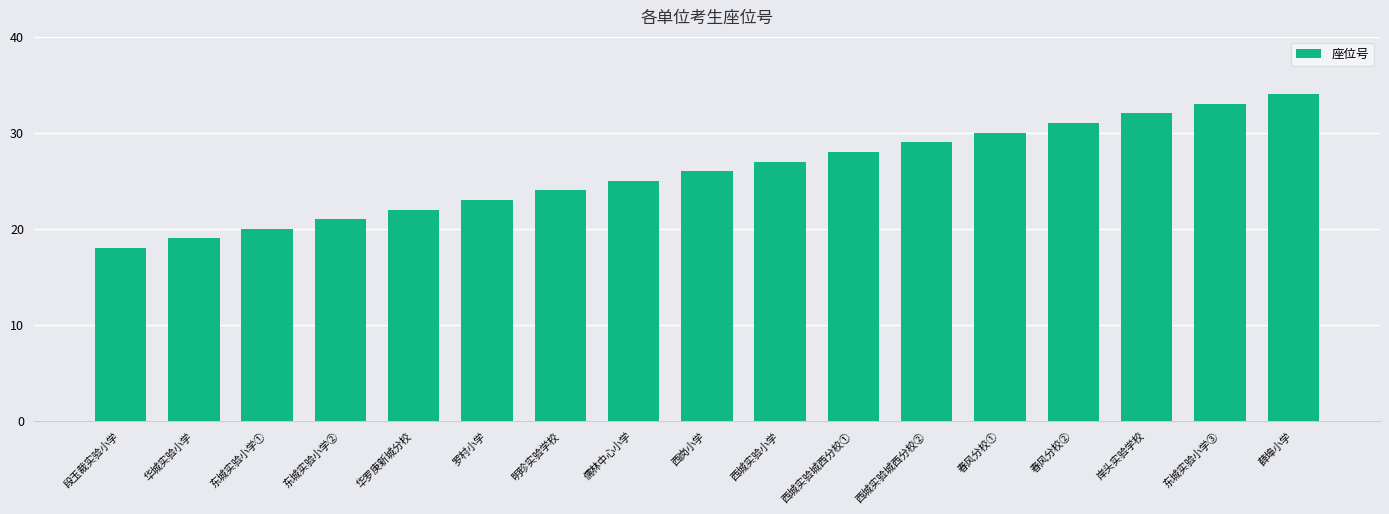

What is the sum of the values at 春风分校② and 西城实验城西分校②?

60